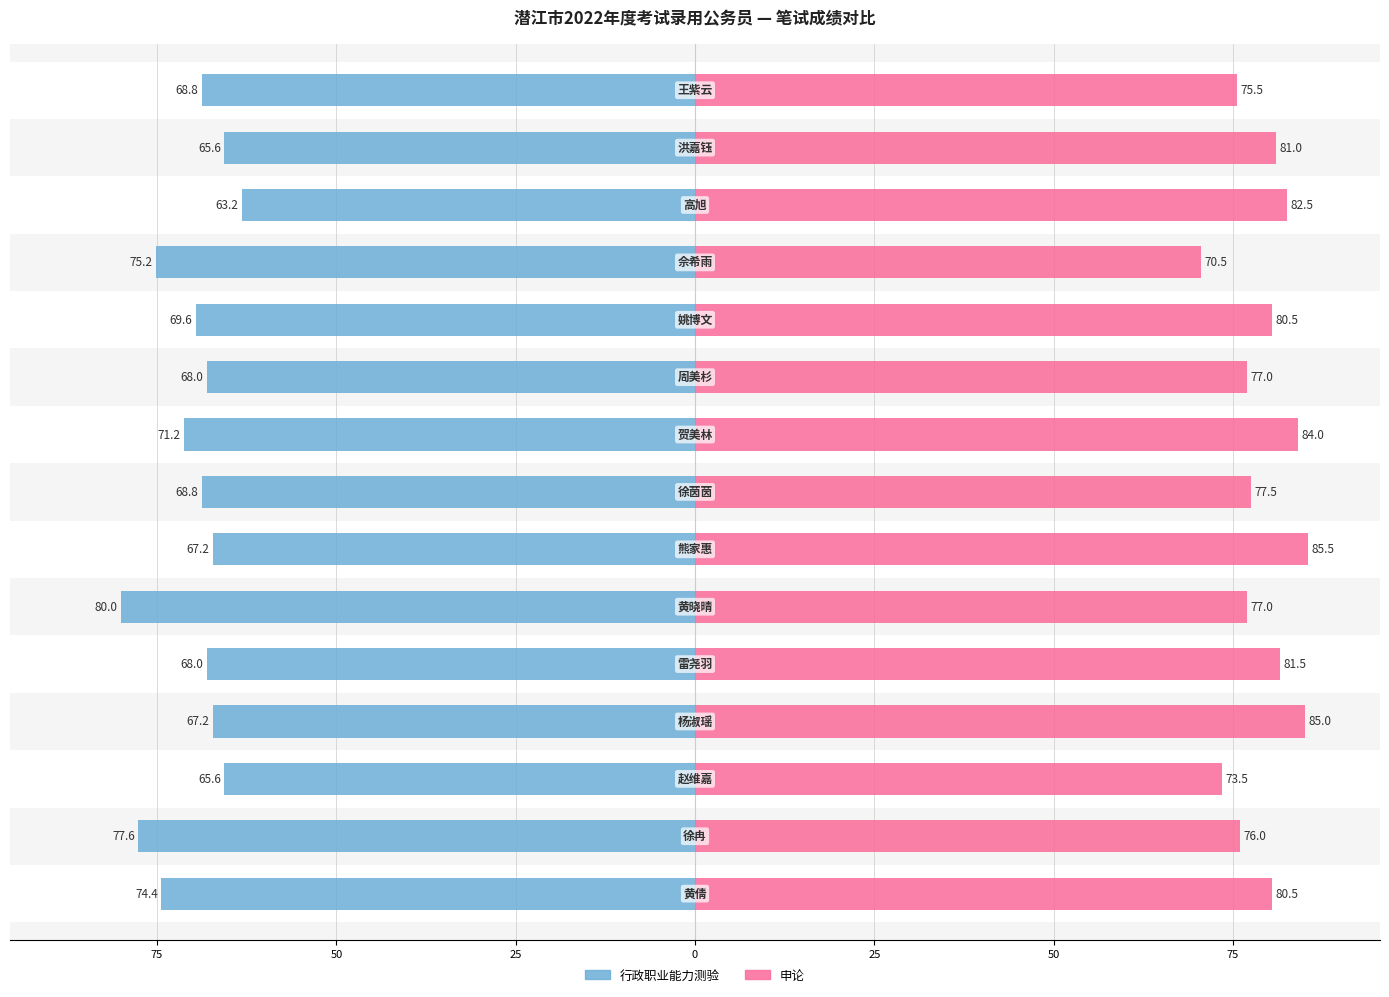

Reading right to left, what are all the values shown in this chart?

行政职业能力测验: -68.8	-65.6	-63.2	-75.2	-69.6	-68.0	-71.2	-68.8	-67.2	-80.0	-68.0	-67.2	-65.6	-77.6	-74.4
申论: 75.5	81.0	82.5	70.5	80.5	77.0	84.0	77.5	85.5	77.0	81.5	85.0	73.5	76.0	80.5